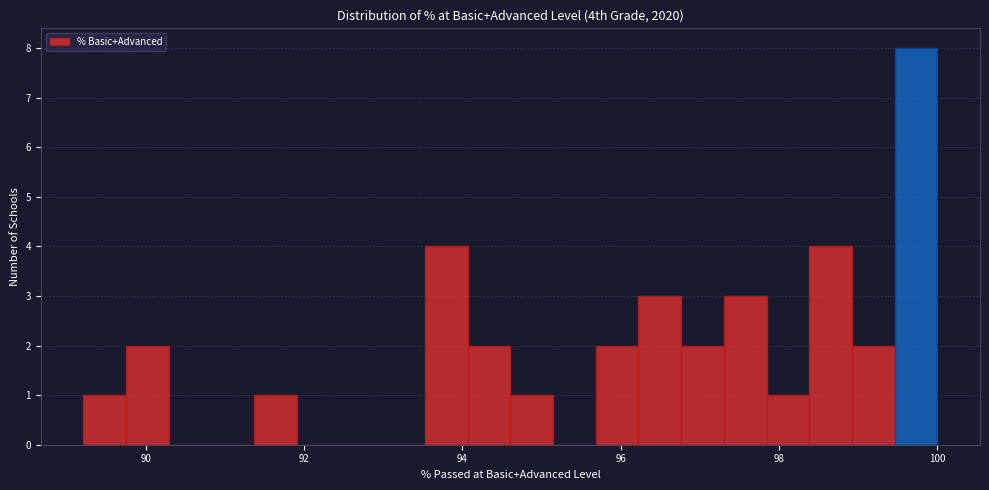

Around what value on the x-axis is the tallest bar? Give the approximate position of its centre, as read against the axis.

99.8